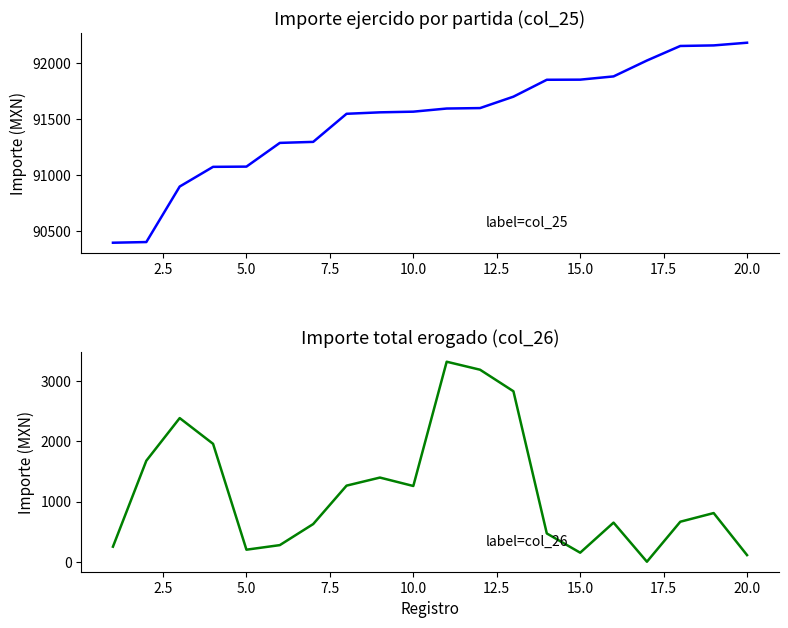

How many interior local valleys does the Importe total erogado (col_26) series have?

4